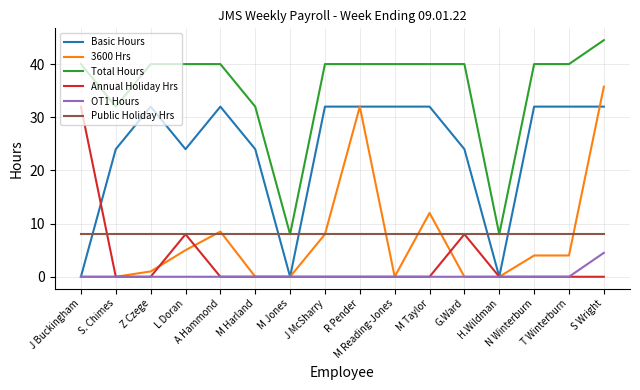

The Annual Holiday Hrs series shows 8.0 at G.Ward. True or false?

True